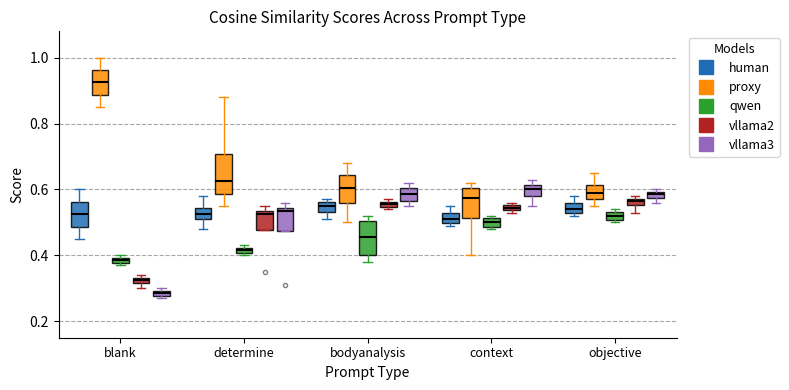

Which box has the highest median line?

blank (proxy)